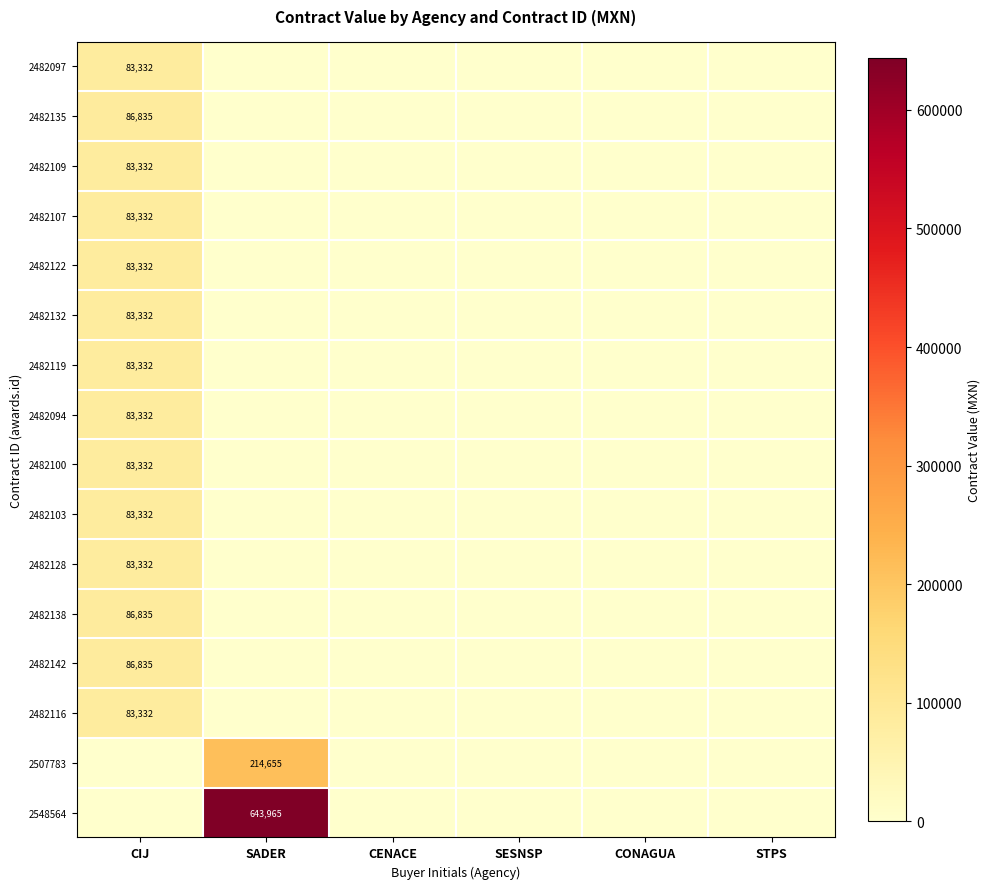

The value of 2482097 at CIJ is 19120. True or false?

False